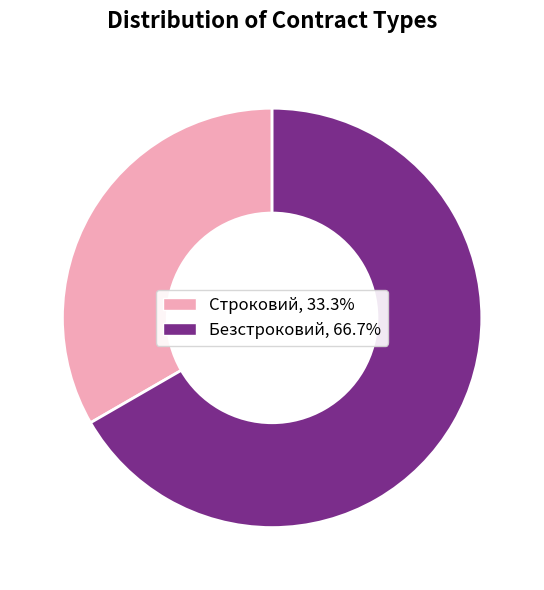

How many slices are in this pie chart?

2